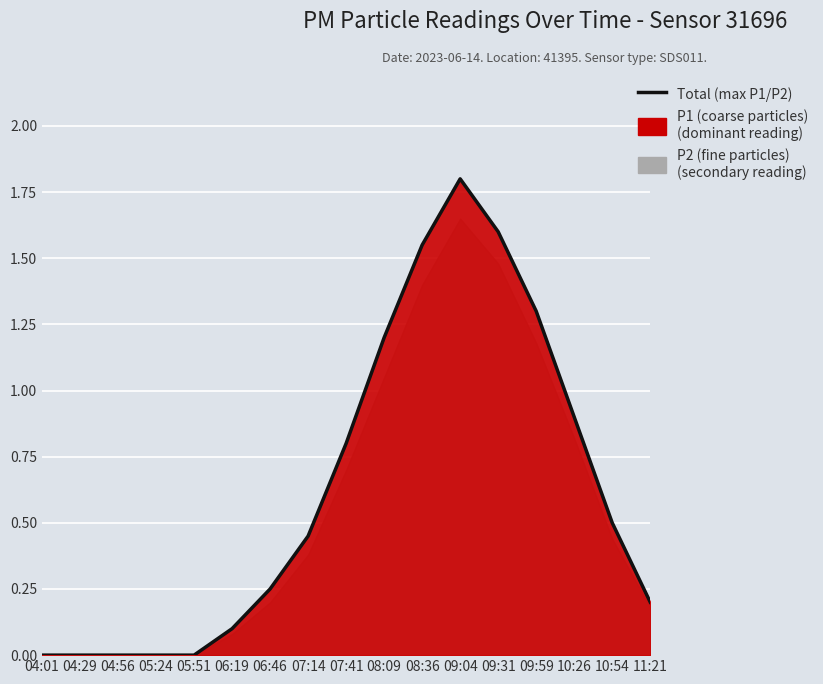

Reading right to left, transcribe all the data shown in this chart.

11:21=0.2	10:54=0.5	10:26=0.9	09:59=1.3	09:31=1.6	09:04=1.8	08:36=1.6	08:09=1.2	07:41=0.8	07:14=0.5	06:46=0.2	06:19=0.1	05:51=0.0	05:24=0.0	04:56=0.0	04:29=0.0	04:01=0.0